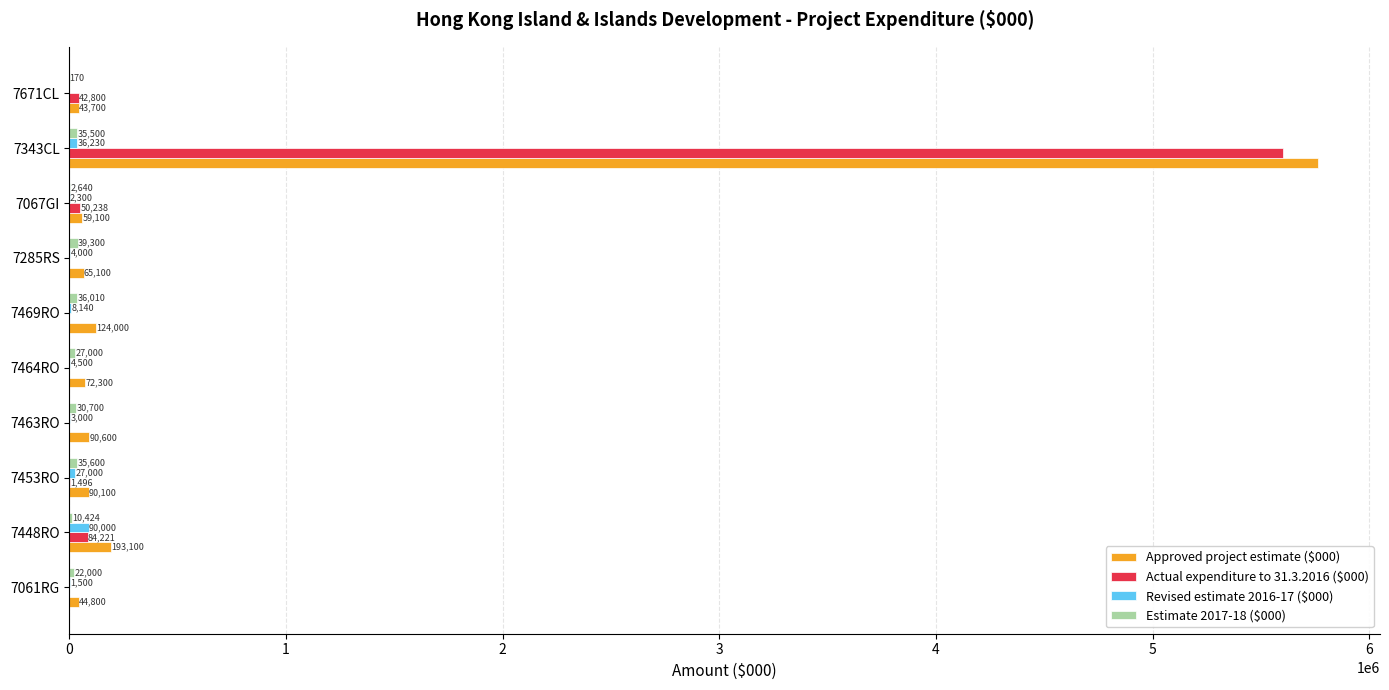

What is the maximum value for Approved project estimate ($000)?

5761500